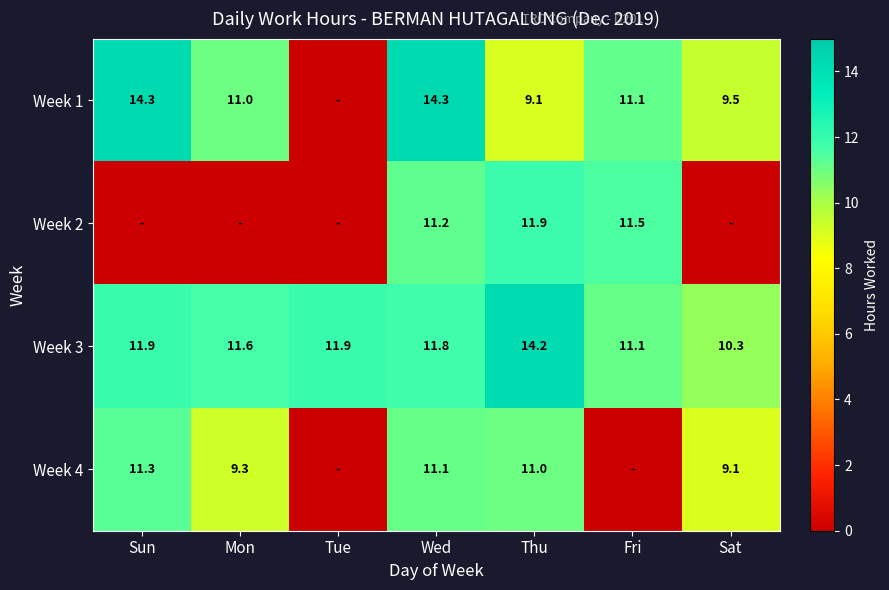

What is the maximum value for Week 3?

14.2